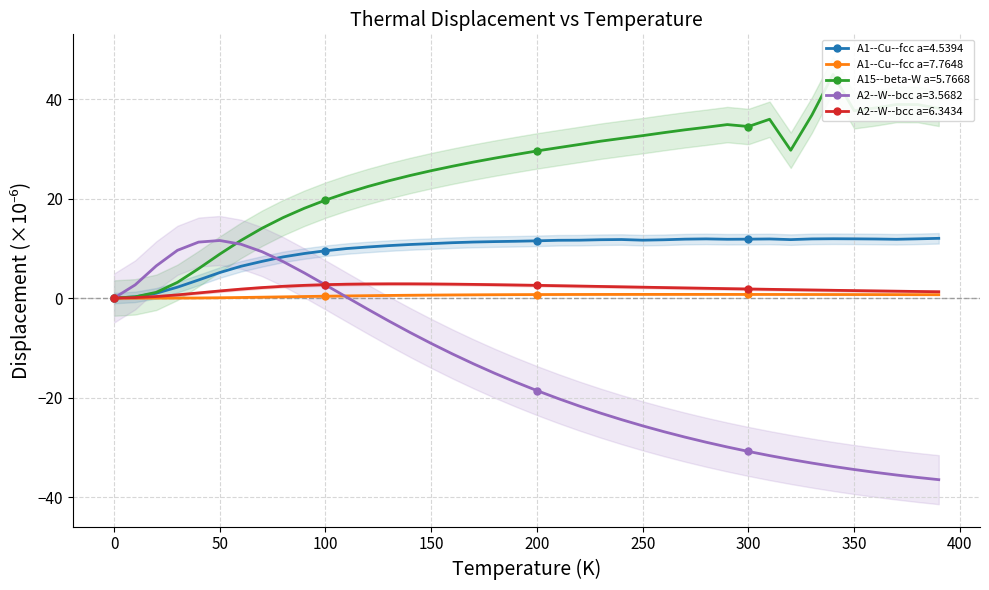

Which series ends up on top after the final intersection of A1--Cu--fcc a=4.5394 and A2--W--bcc a=3.5682?

A1--Cu--fcc a=4.5394